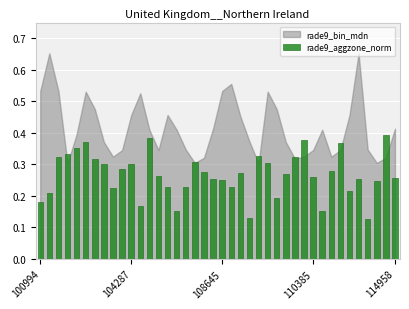

Count the values in the range 0 to 1.

40